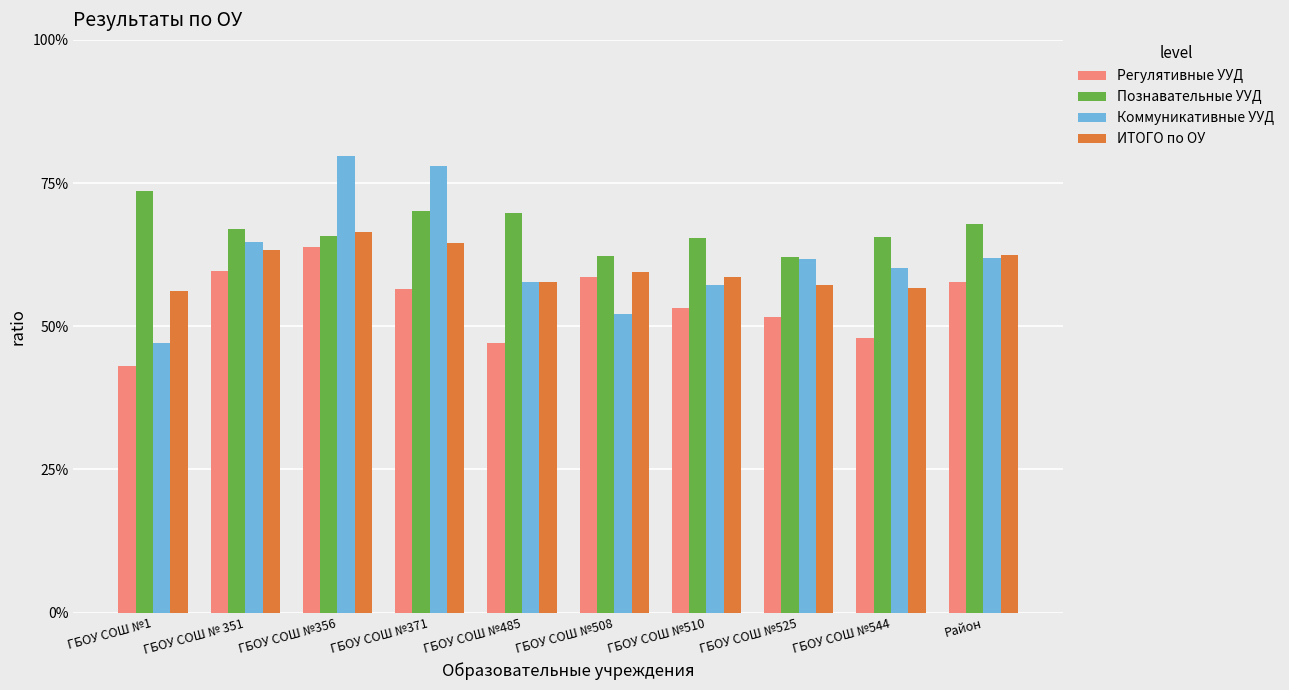

Which series has the largest range (max minus min)?

Коммуникативные УУД